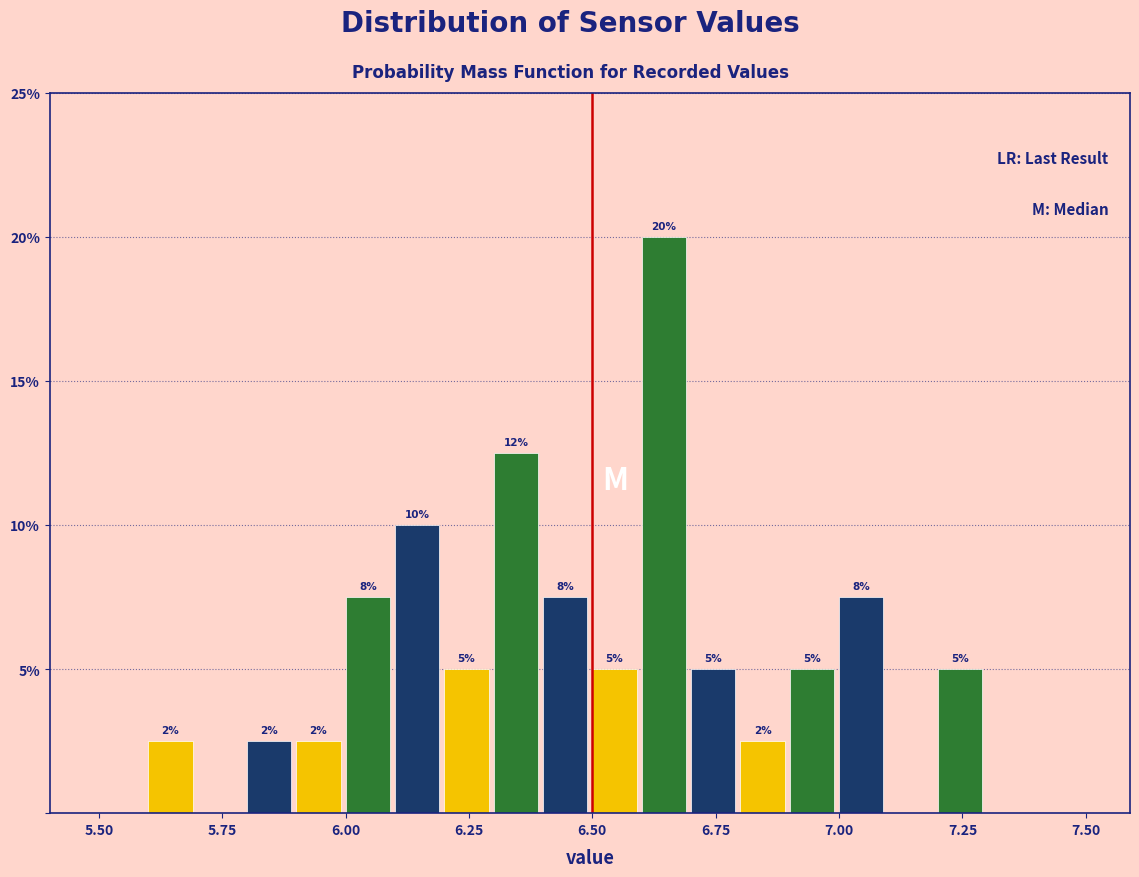

Read against the x-axis, roughly where is the centre of the tallest bar?

6.65